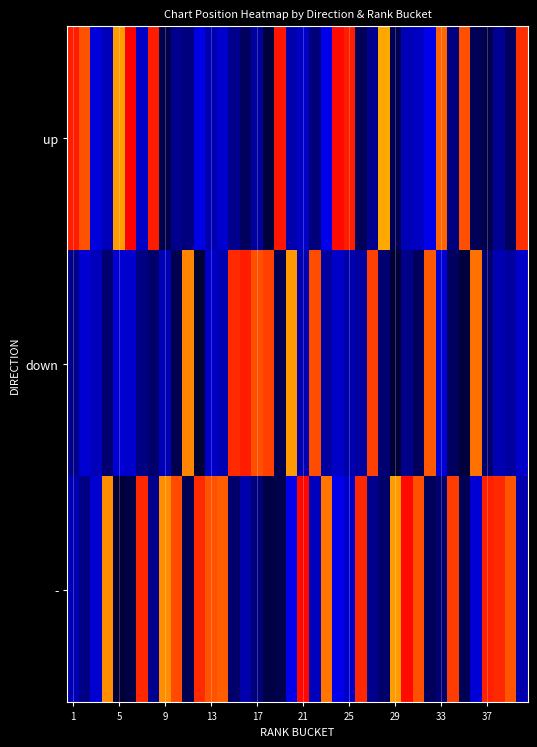

At how many categories does at least one series exceed 0?

40